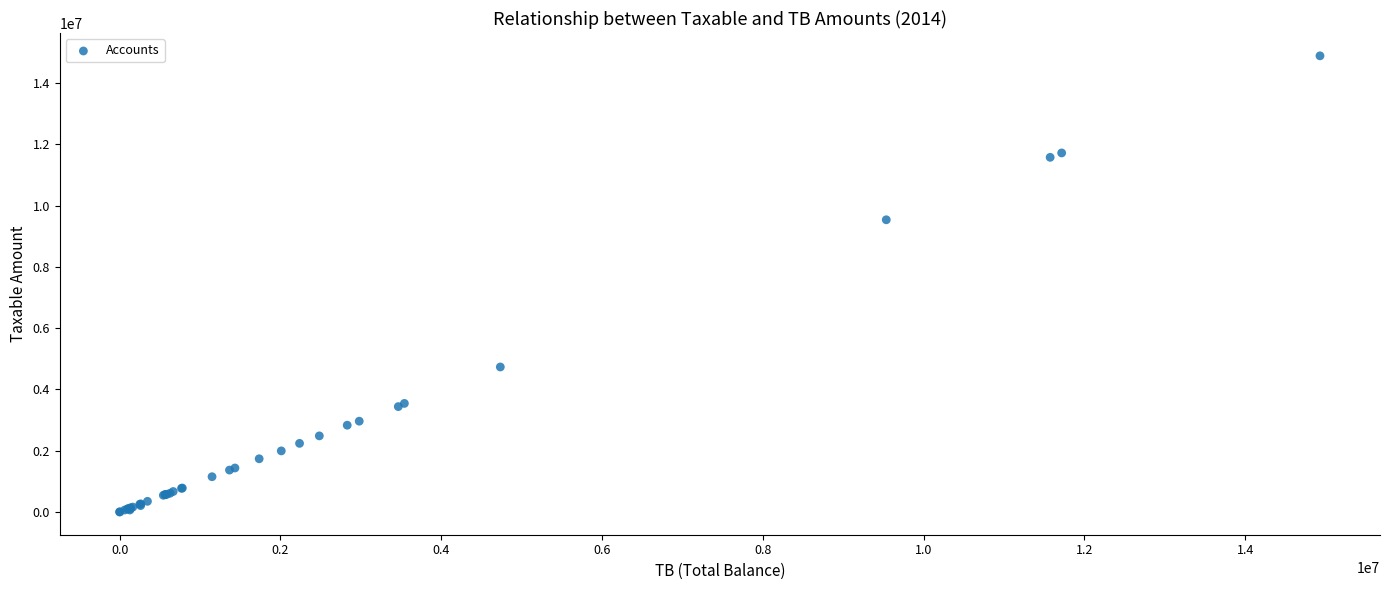

What Y value in the scatter plot is closest to 7443929?

9536057.6